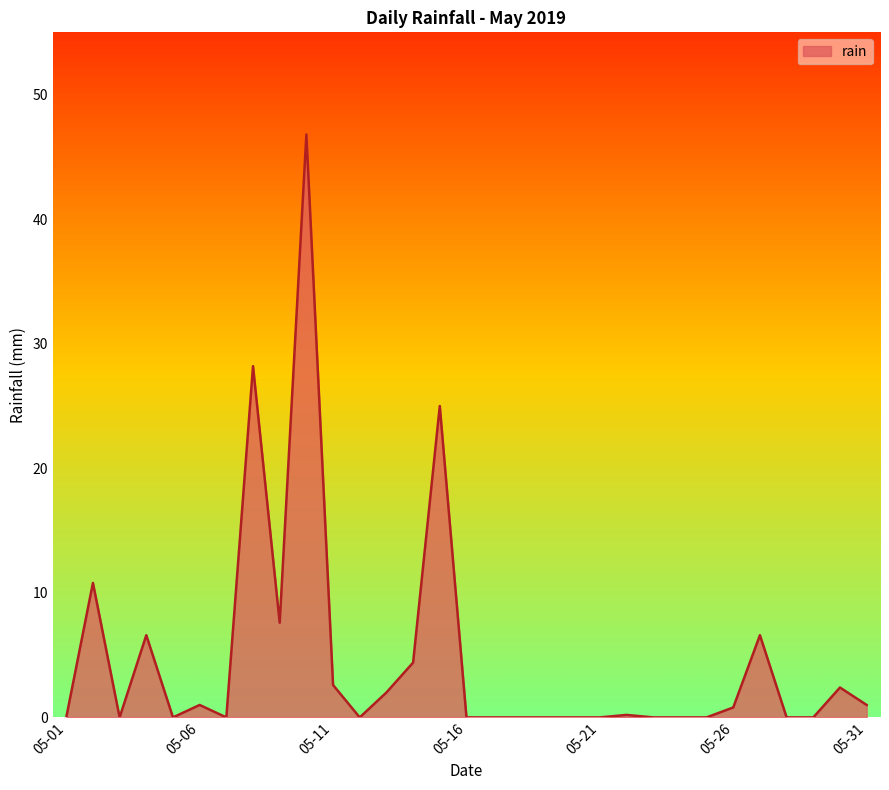

Does the chart display data point markers on the line(s)?

No